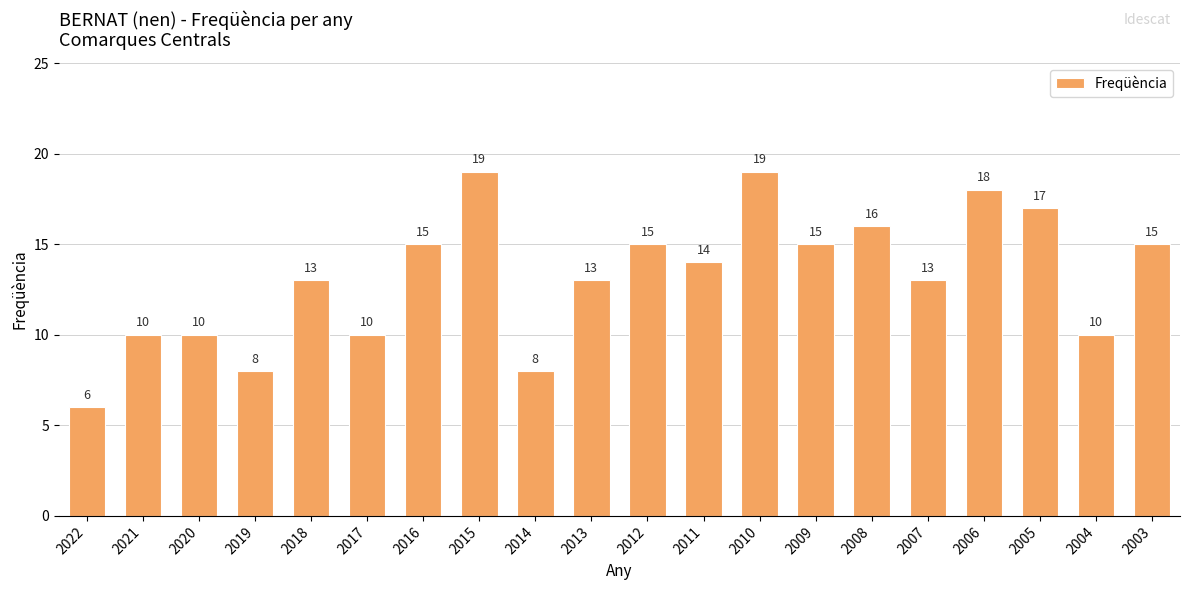

The value at 2020 is 3. True or false?

False